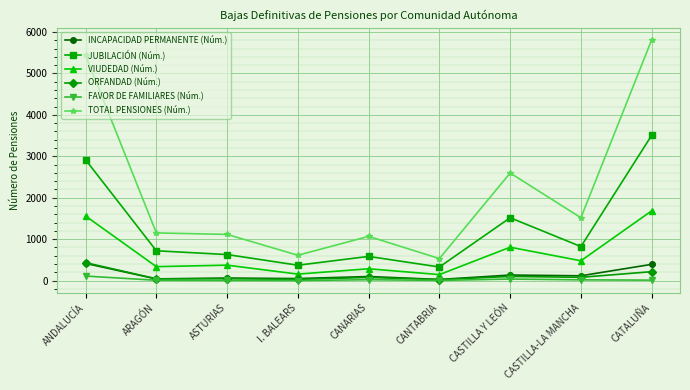

What is the value of the ORFANDAD (Núm.) point at the 5th from the left?

77